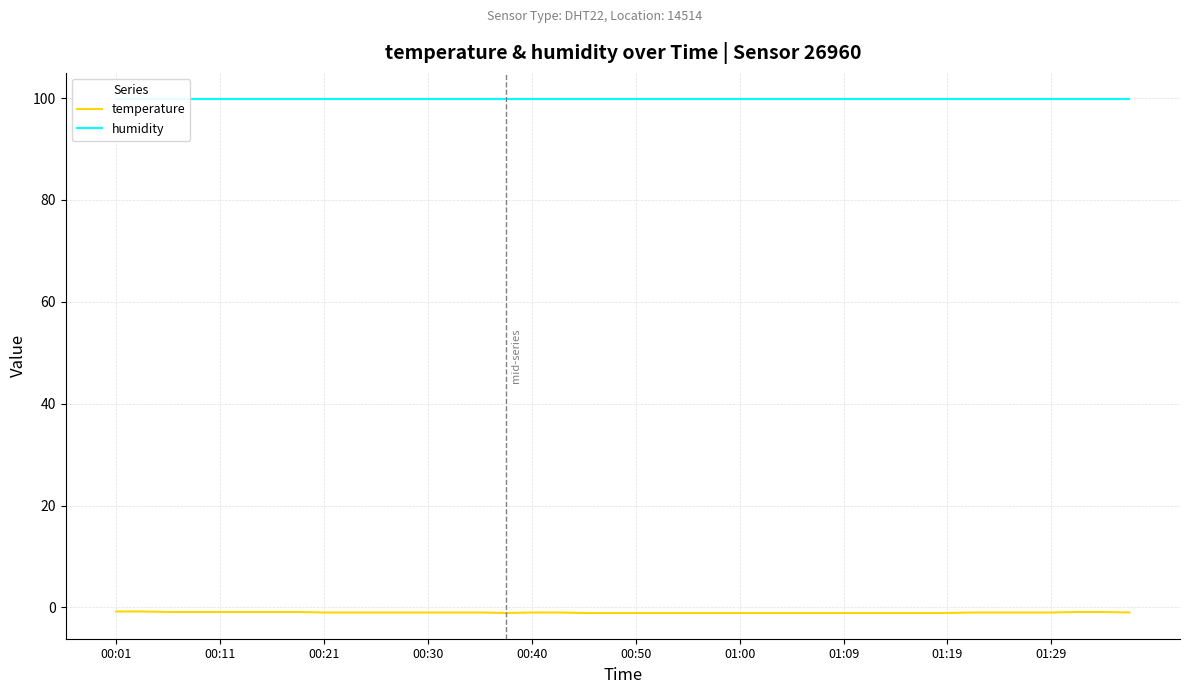

How many lines are shown in the chart?

2